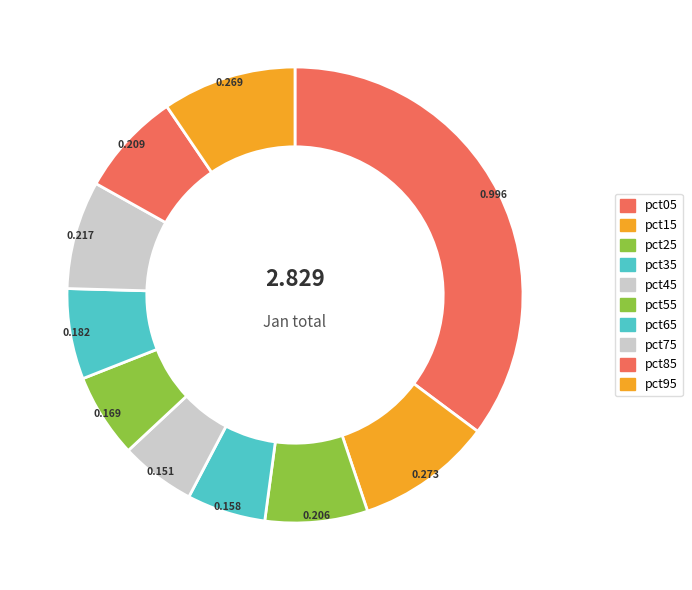

To the nearest percent, what is the difference between the pct65 and pct85 slice percentages?

1%